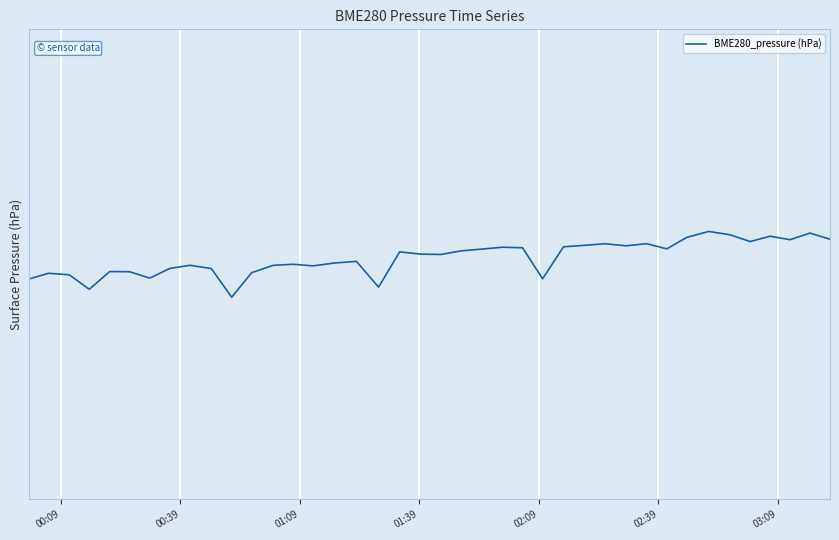

Is this an area chart (filled region under the line)?

No